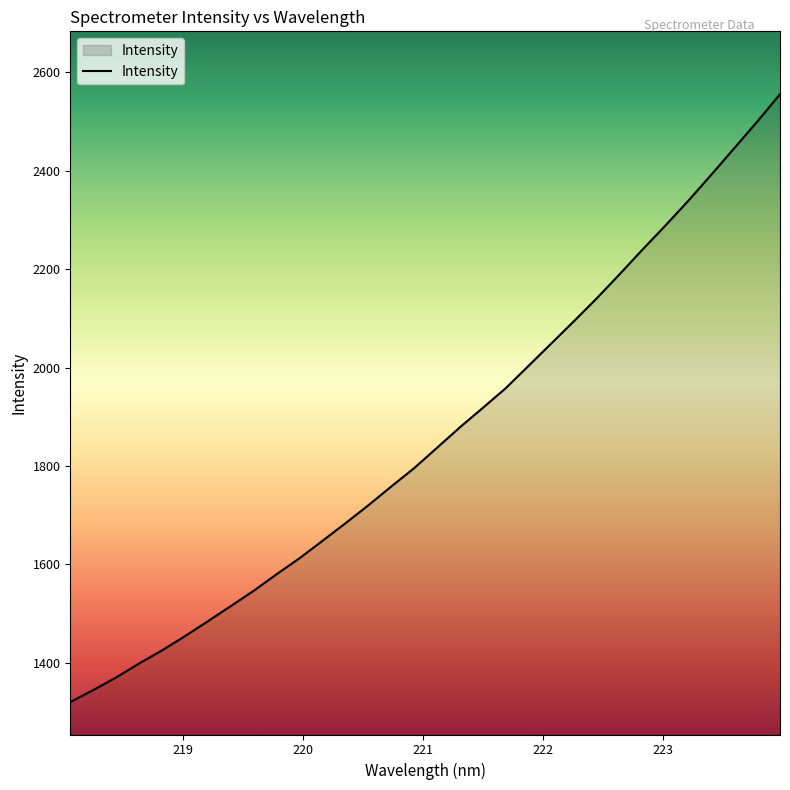

How many categories are shown in the chart?

32